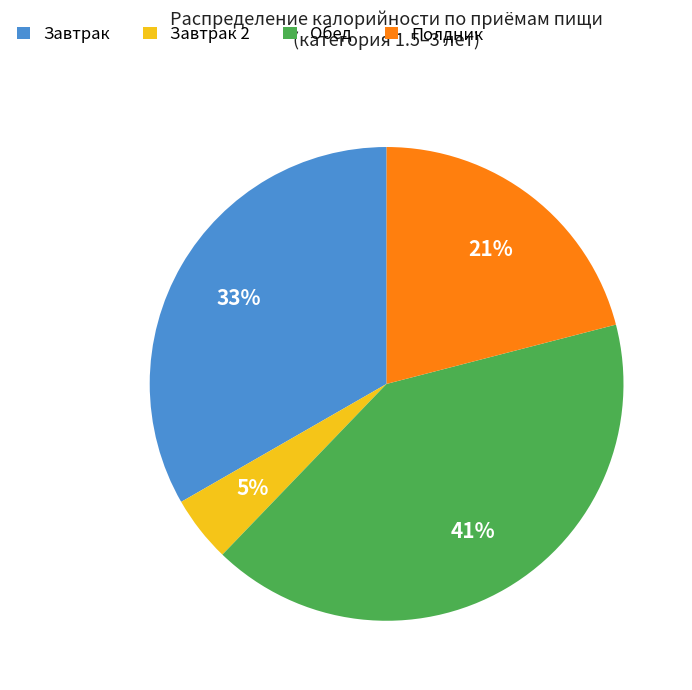

Between Завтрак 2 and Завтрак, which is larger?

Завтрак